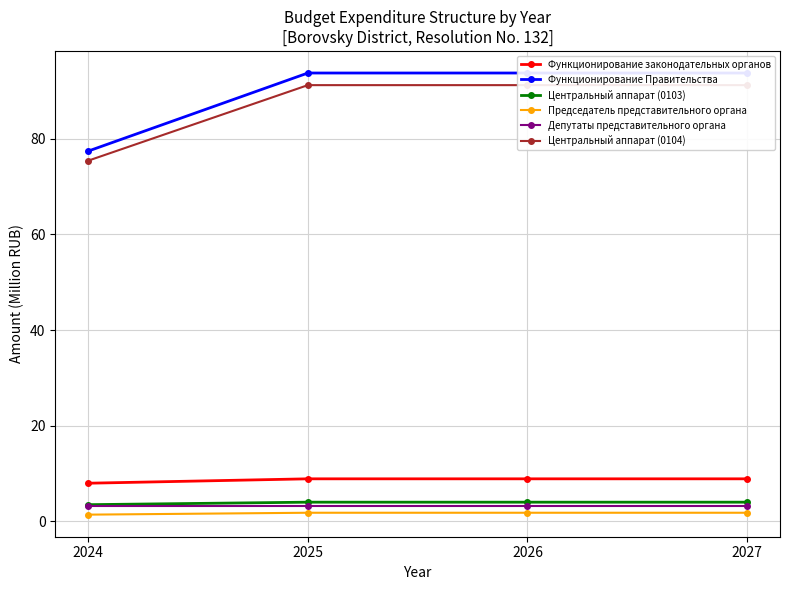

True or false: Центральный аппарат (0103) has more than 1 points higher than both neighbors.

False